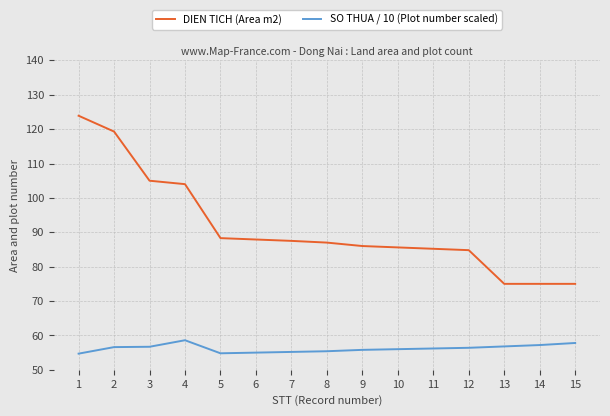

What is the minimum value for DIEN TICH (Area m2)?

75.0